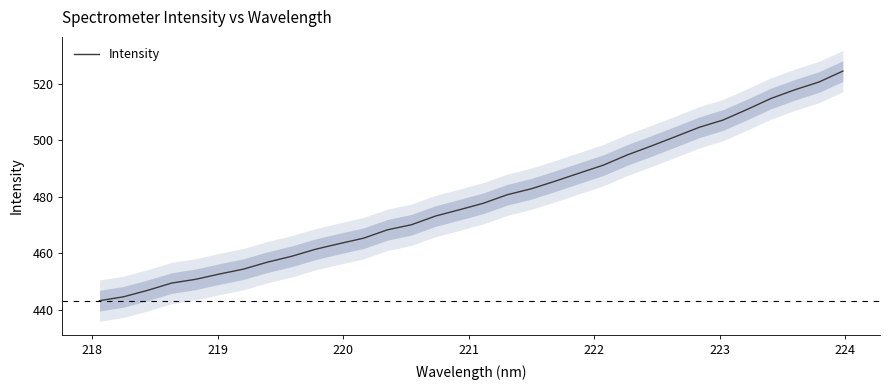

What is the lowest value of the Intensity series?

443.2